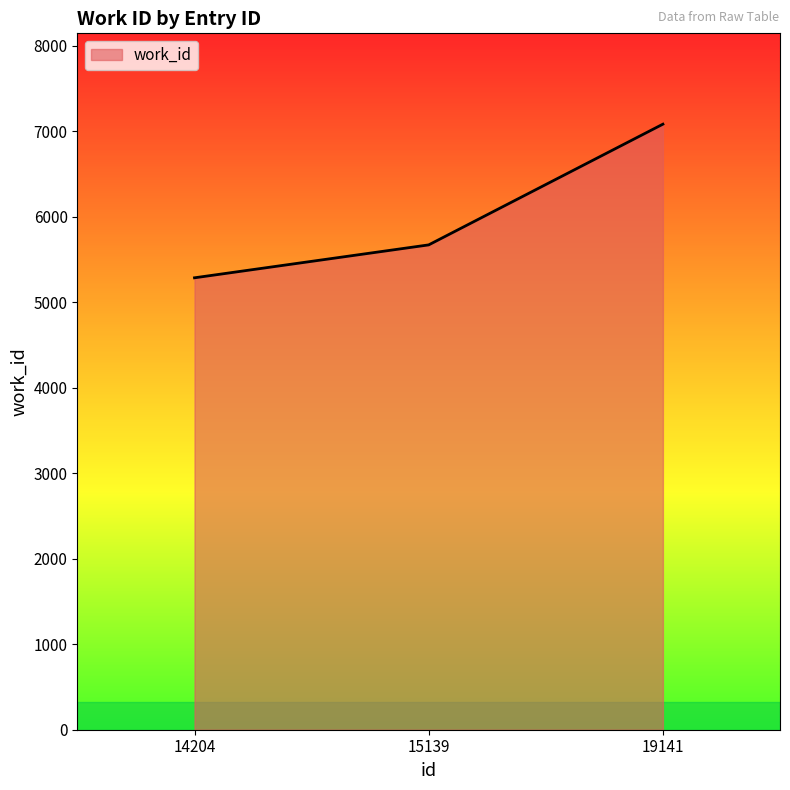

How many lines are shown in the chart?

1